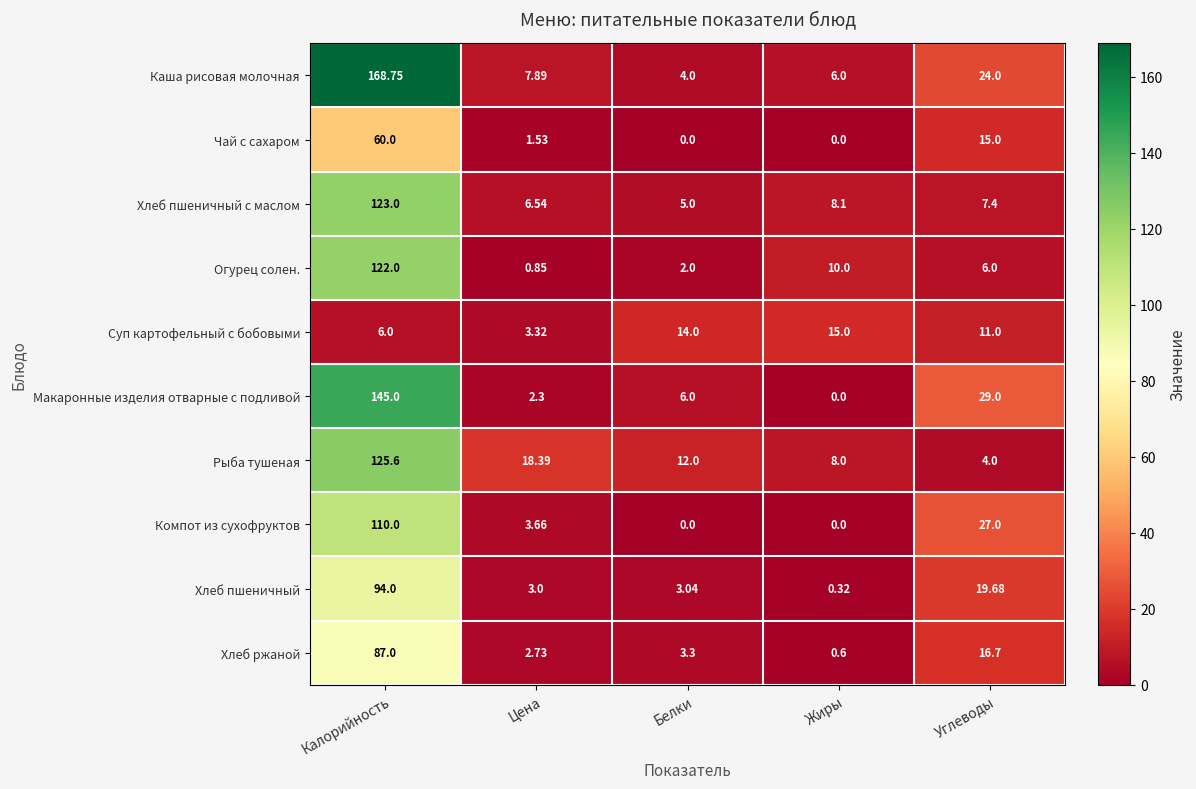

At which label does Огурец солен. reach its minimum?

Цена